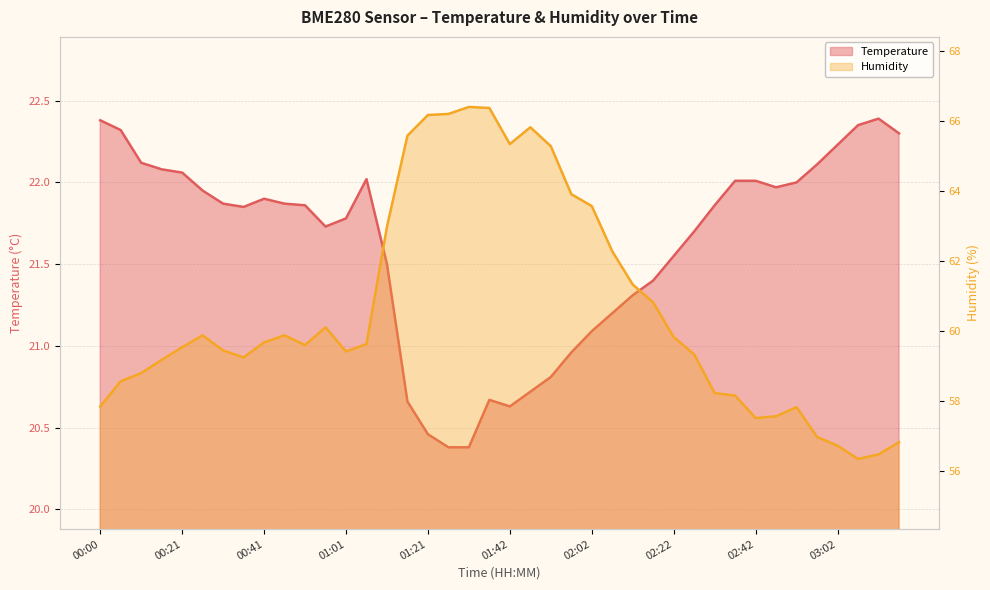

How many distinct data groups are displayed?

2